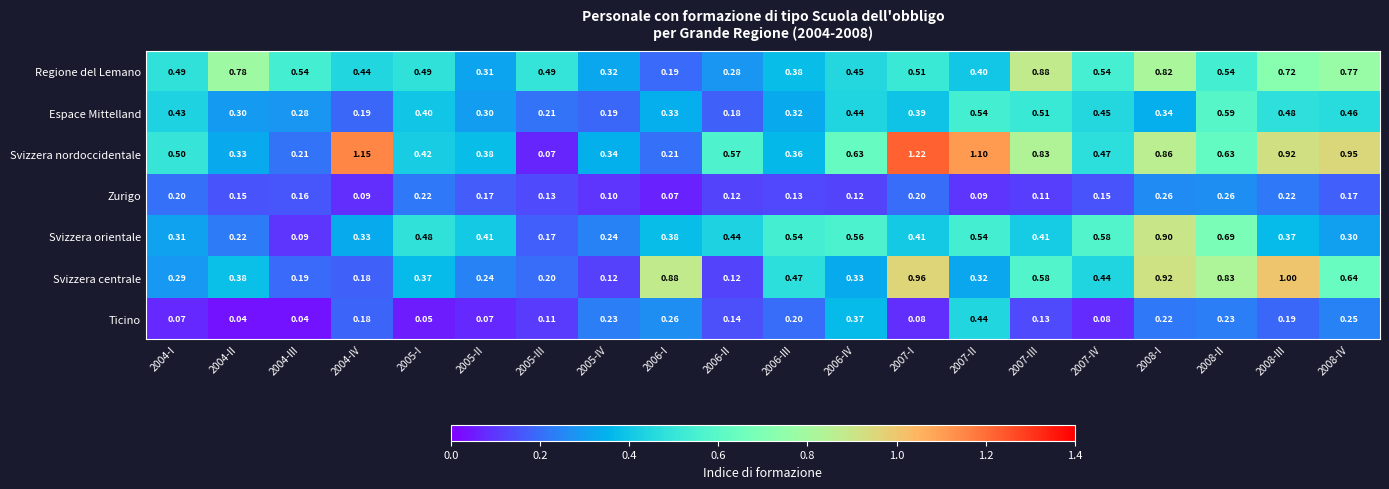

At 2004-I, list the series in order from smallest to largest.

Ticino, Zurigo, Svizzera centrale, Svizzera orientale, Espace Mittelland, Regione del Lemano, Svizzera nordoccidentale